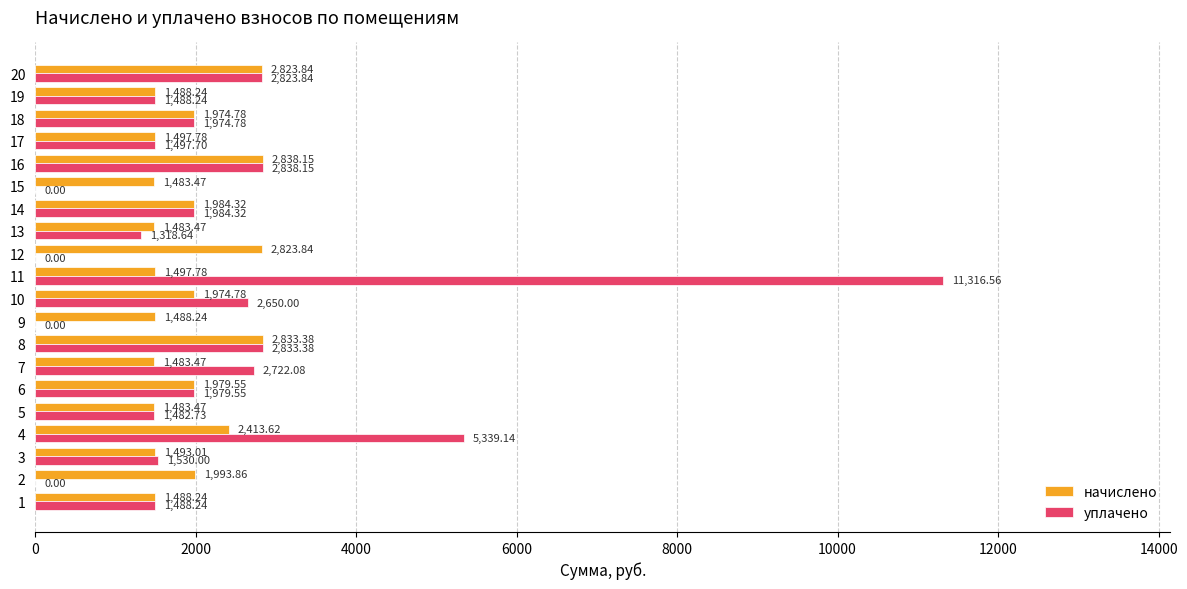

Count the number of data series in this chart.

2